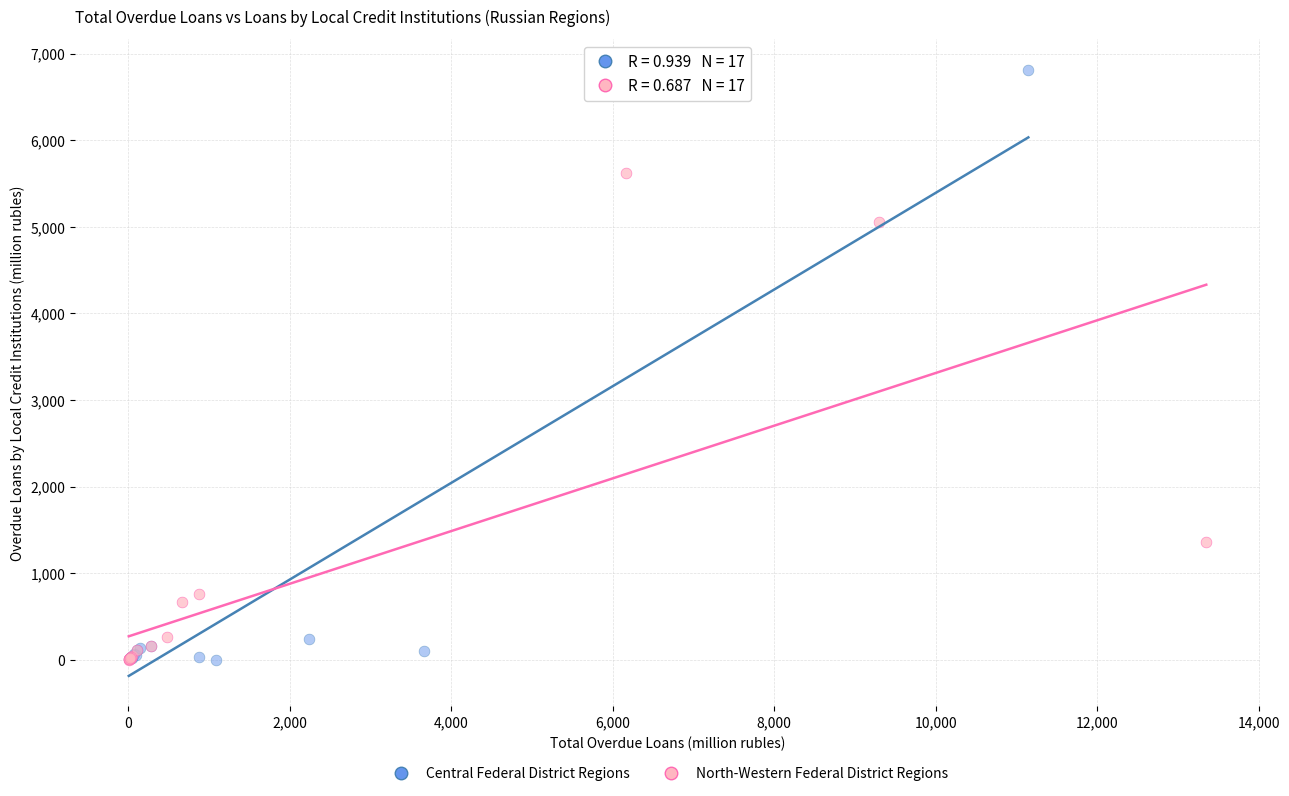

Which series has the largest Y range (max minus min)?

Central Federal District Regions